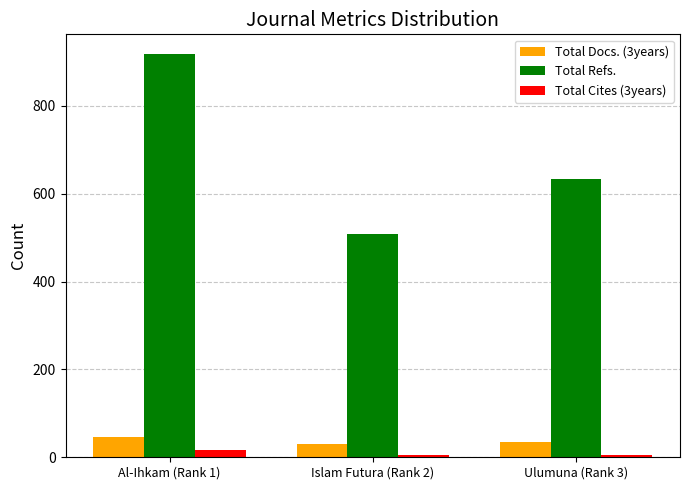

Which series changed the most between Al-Ihkam (Rank 1) and Islam Futura (Rank 2)?

Total Refs.